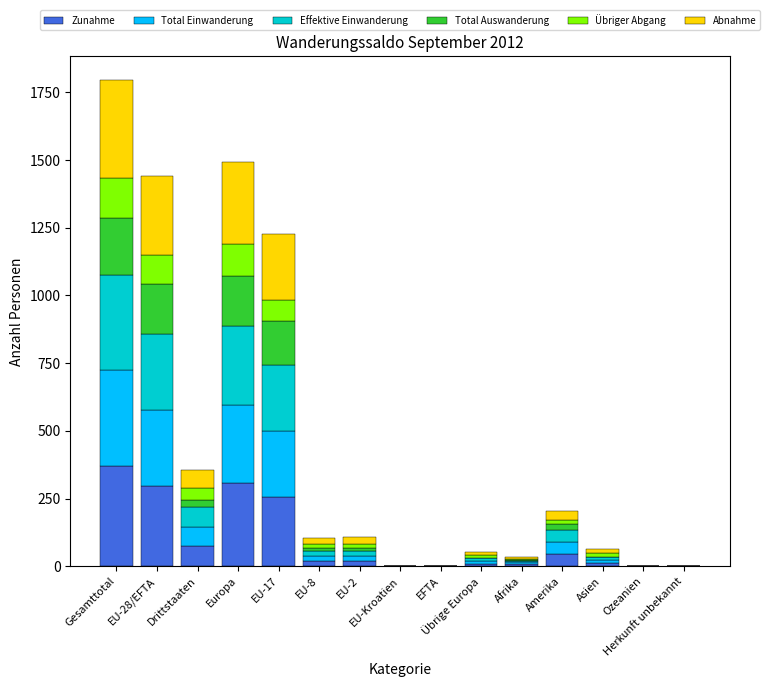

At how many categories does at least one series exceed 341?

1